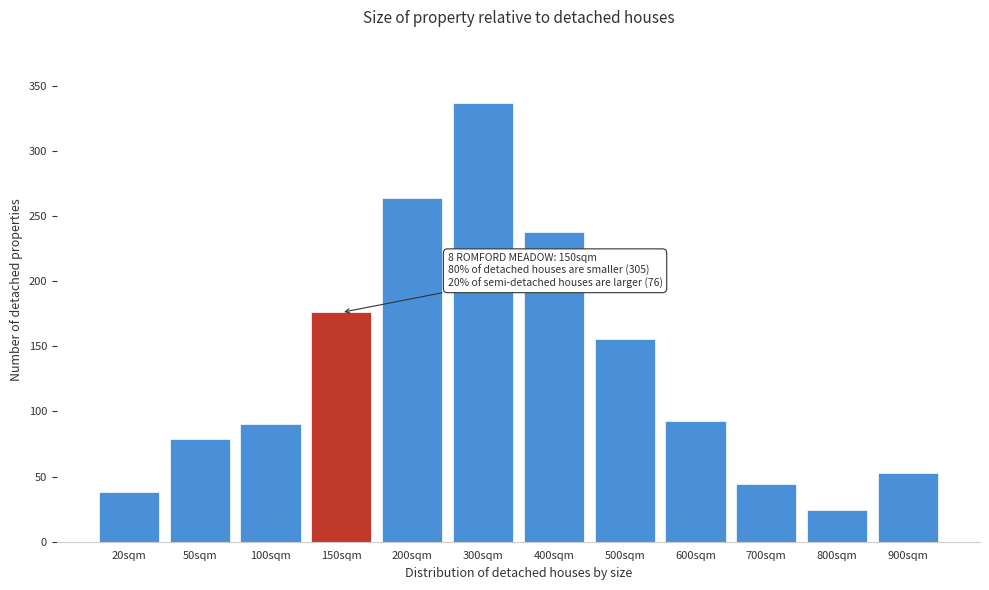

Reading left to right, transcribe all the data shown in this chart.

38	79	90	176	264	337	238	156	93	44	24	53